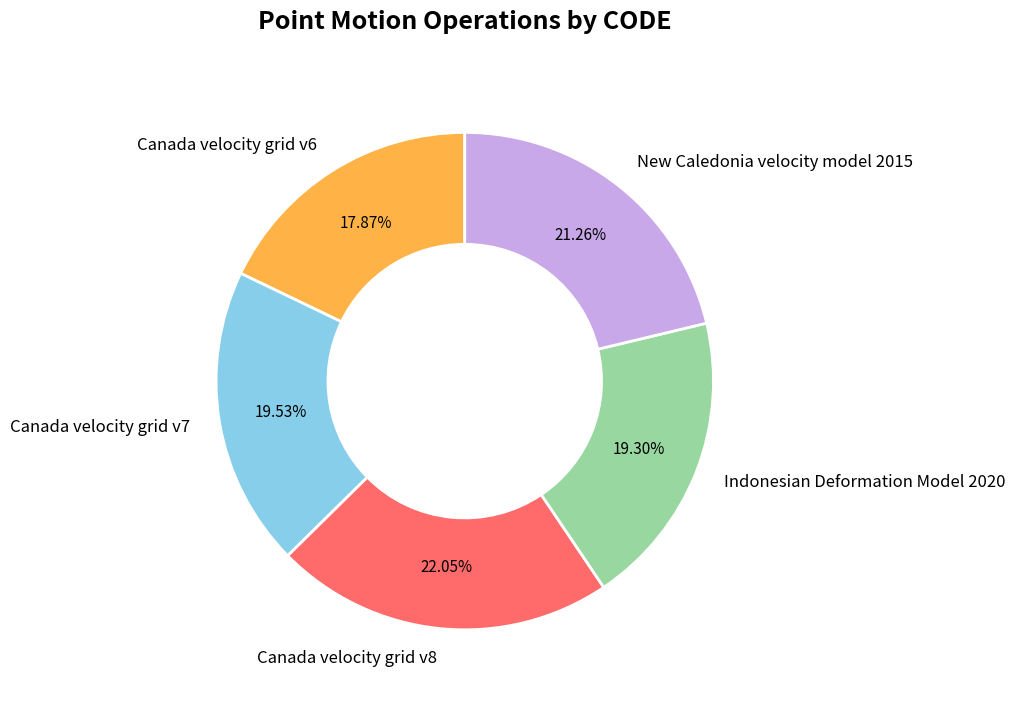

What is the ratio of the value at New Caledonia velocity model 2015 to the value at Canada velocity grid v7?

1.1